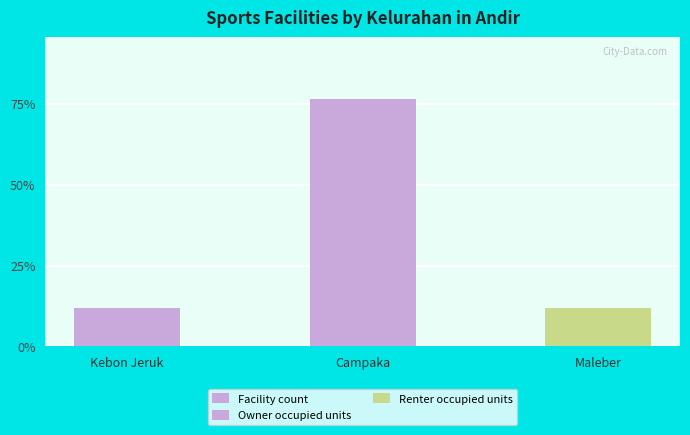

At which category does the chart reach its minimum across all series?

Kebon Jeruk